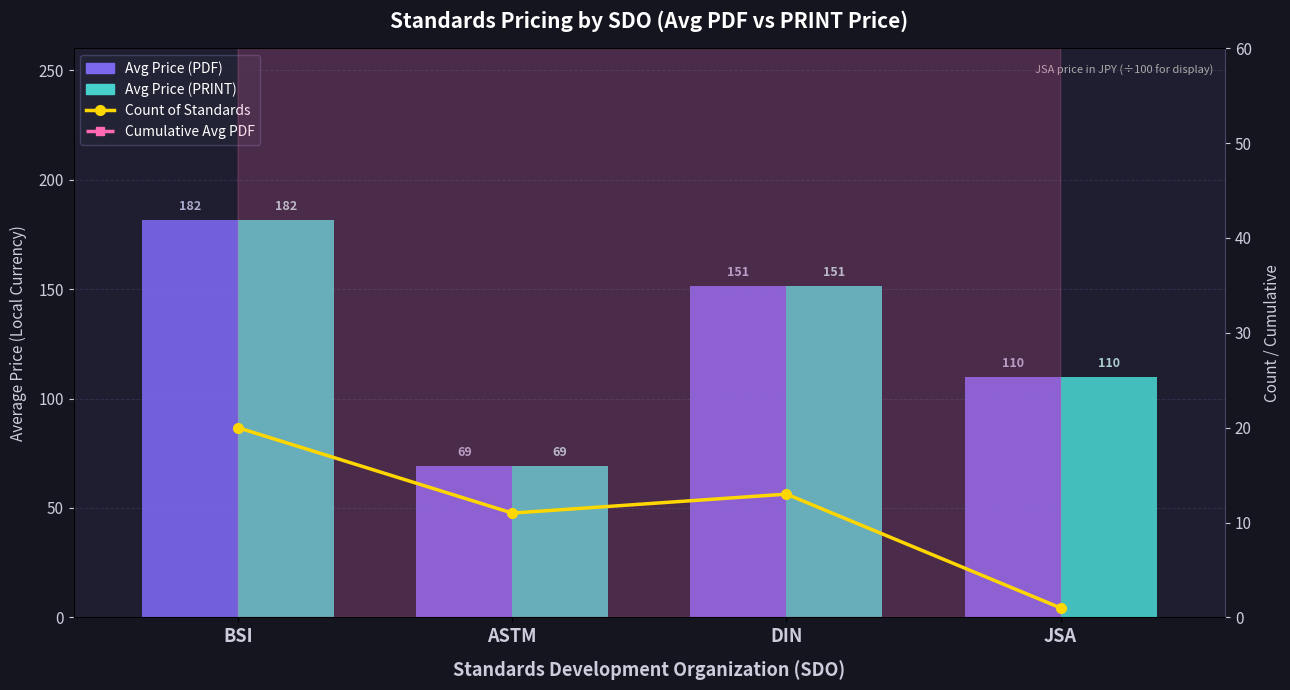

What is the difference between the maximum and minimum values in the Cumulative Avg PDF series?

330.8